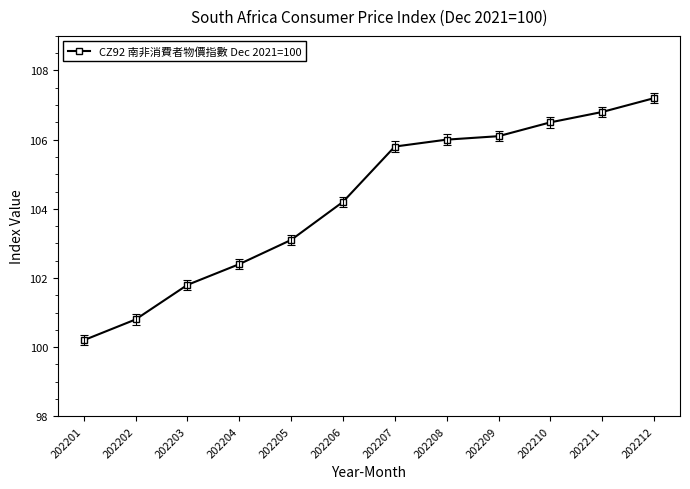

What is the difference between the values at 202202 and 202208?

5.2